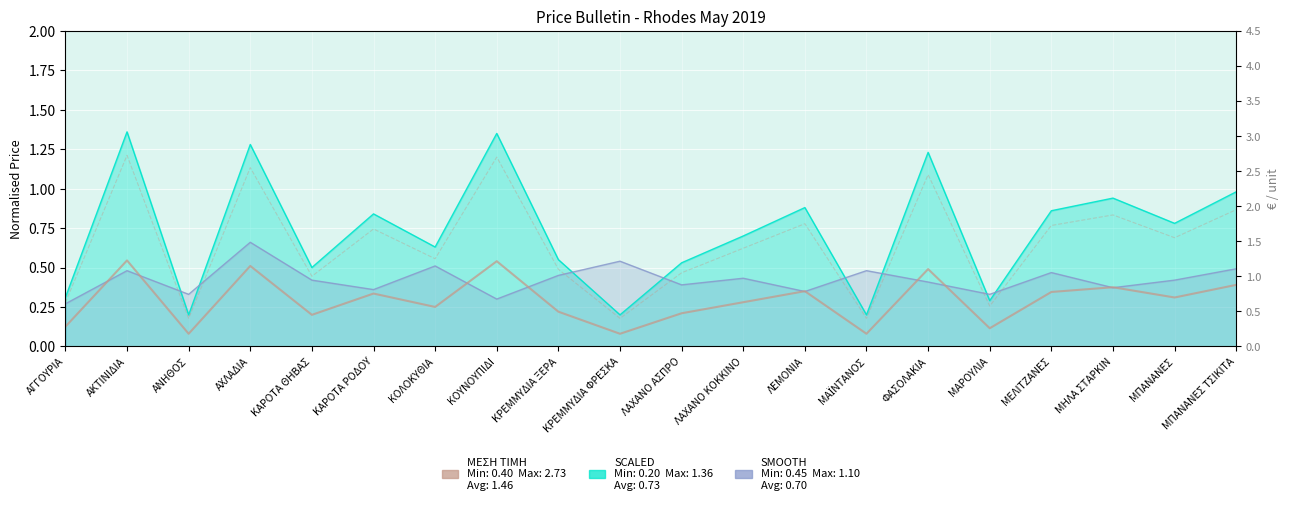

How many series are shown in this chart?

3